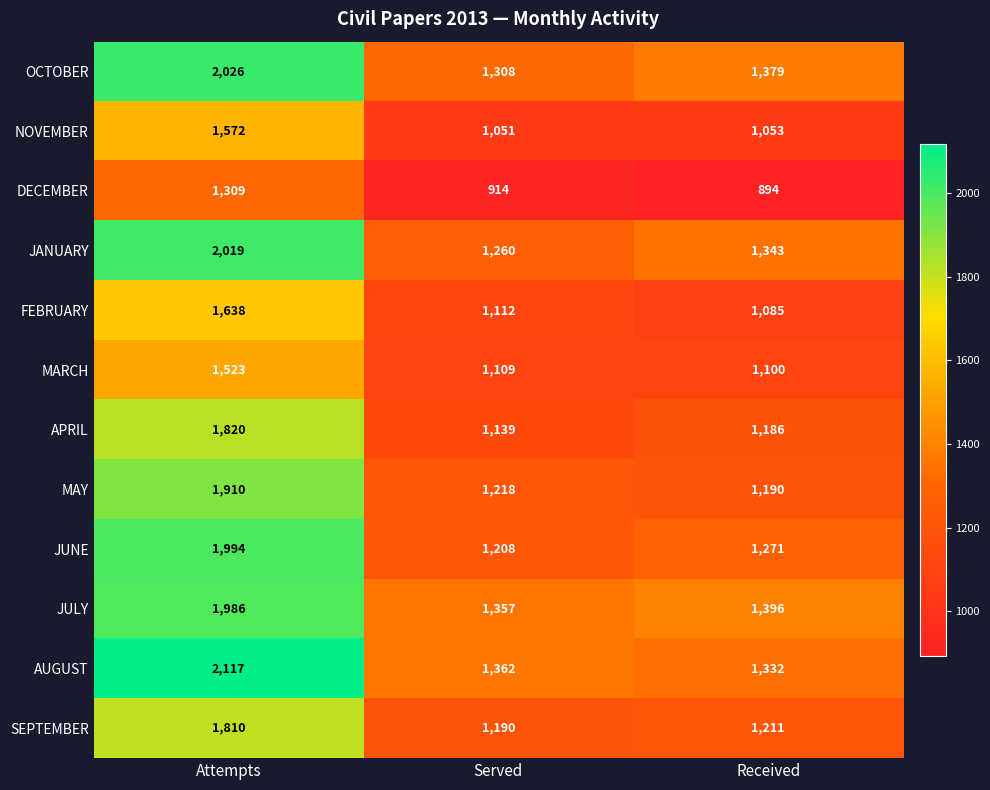

Count the number of data series in this chart.

12